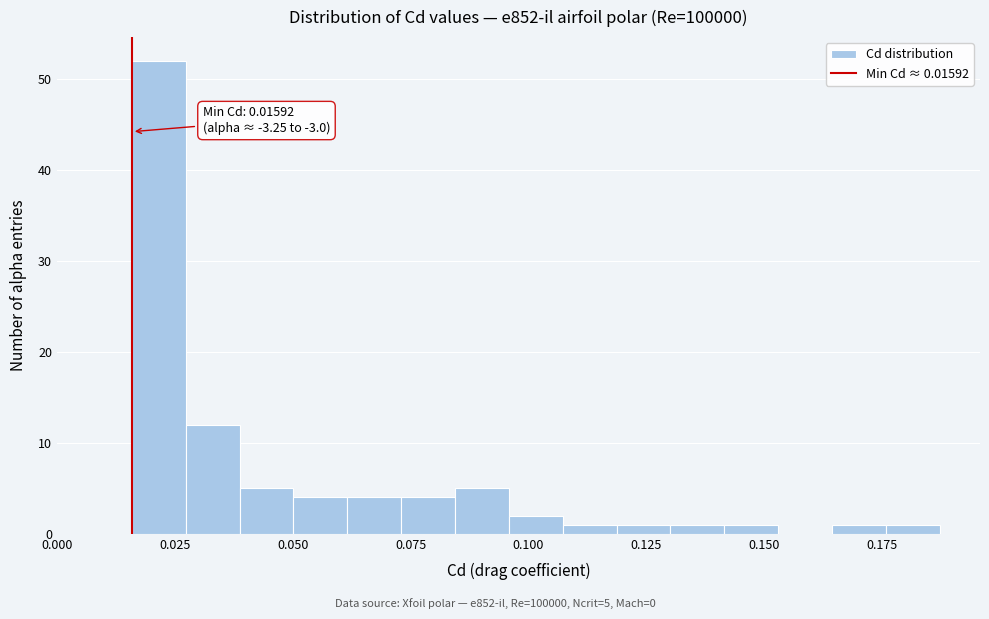

Around what value on the x-axis is the tallest bar? Give the approximate position of its centre, as read against the axis.

0.020